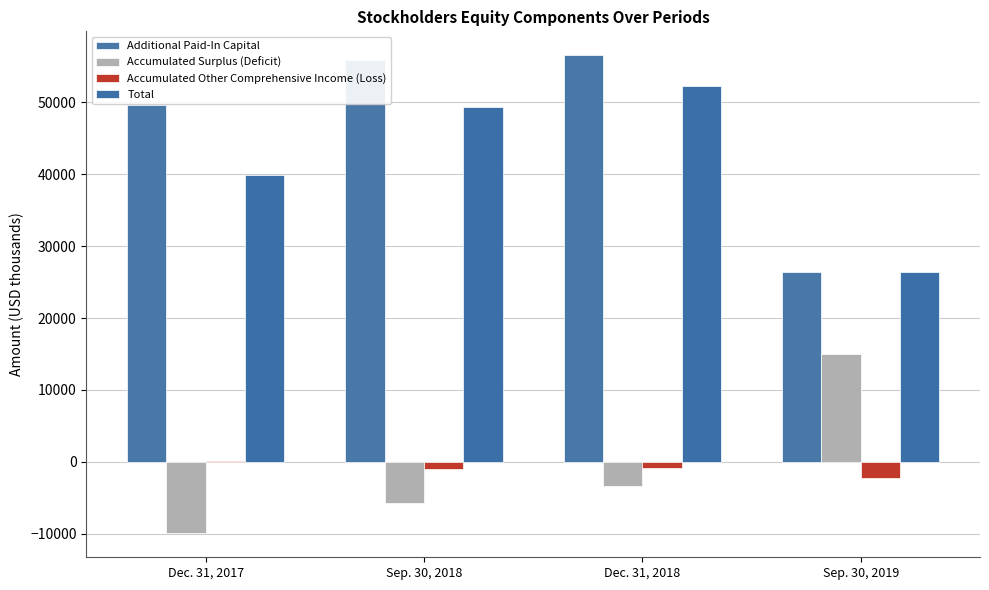

What position from the right is Dec. 31, 2018?

2